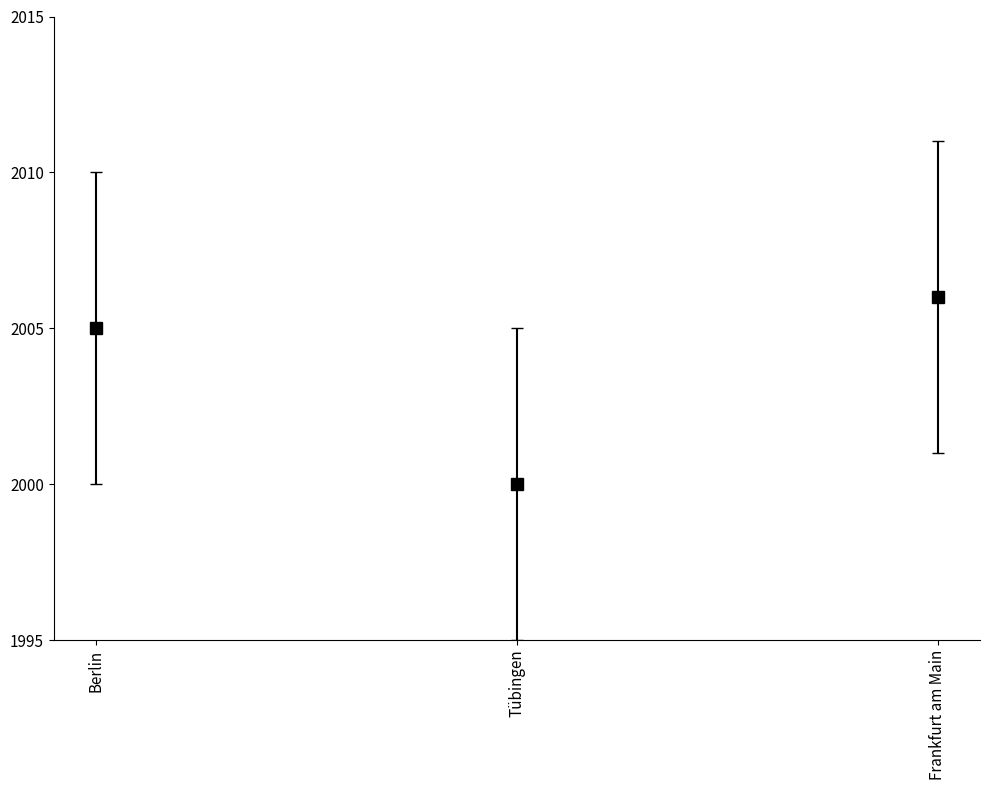

What is the value of the 1st point from the left?

2005